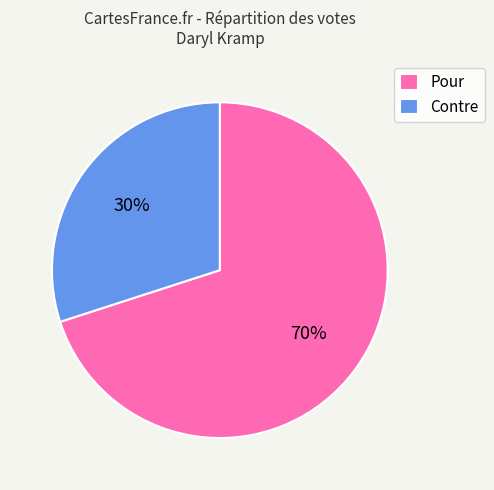

Which category has the smallest portion of the pie?

Contre